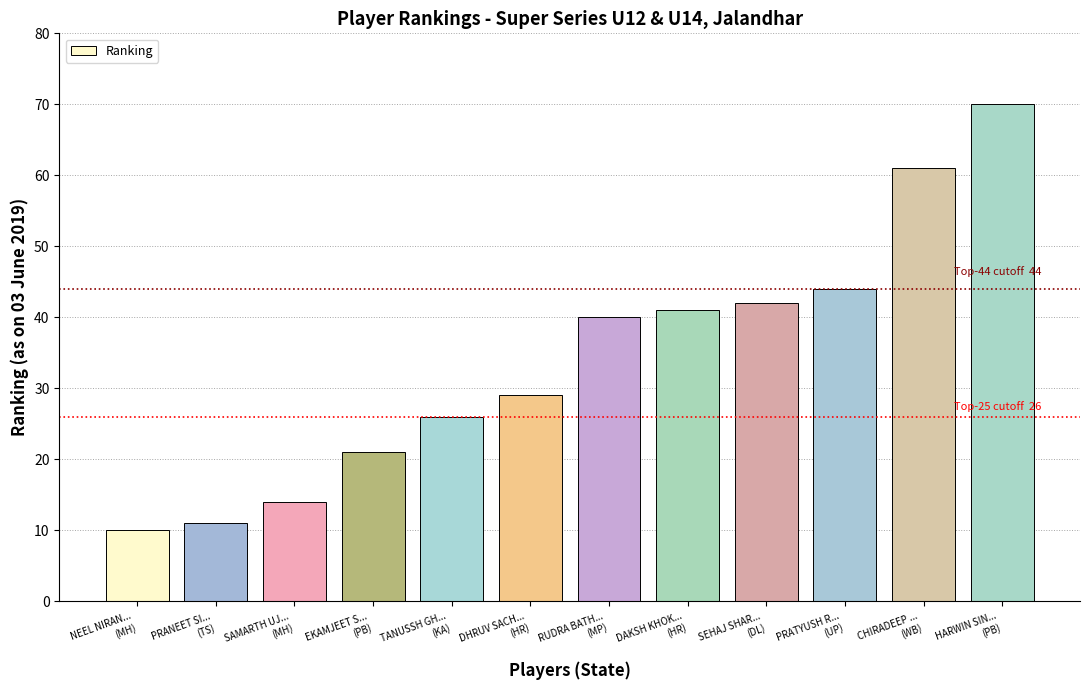

What is the average value?

34